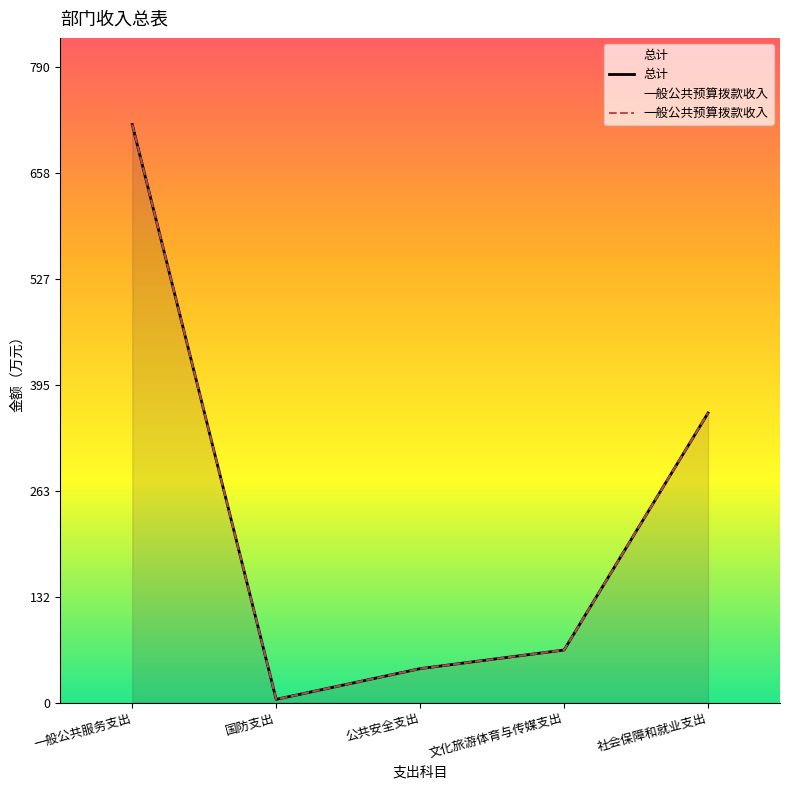

Between 公共安全支出 and 国防支出, which is larger?

公共安全支出